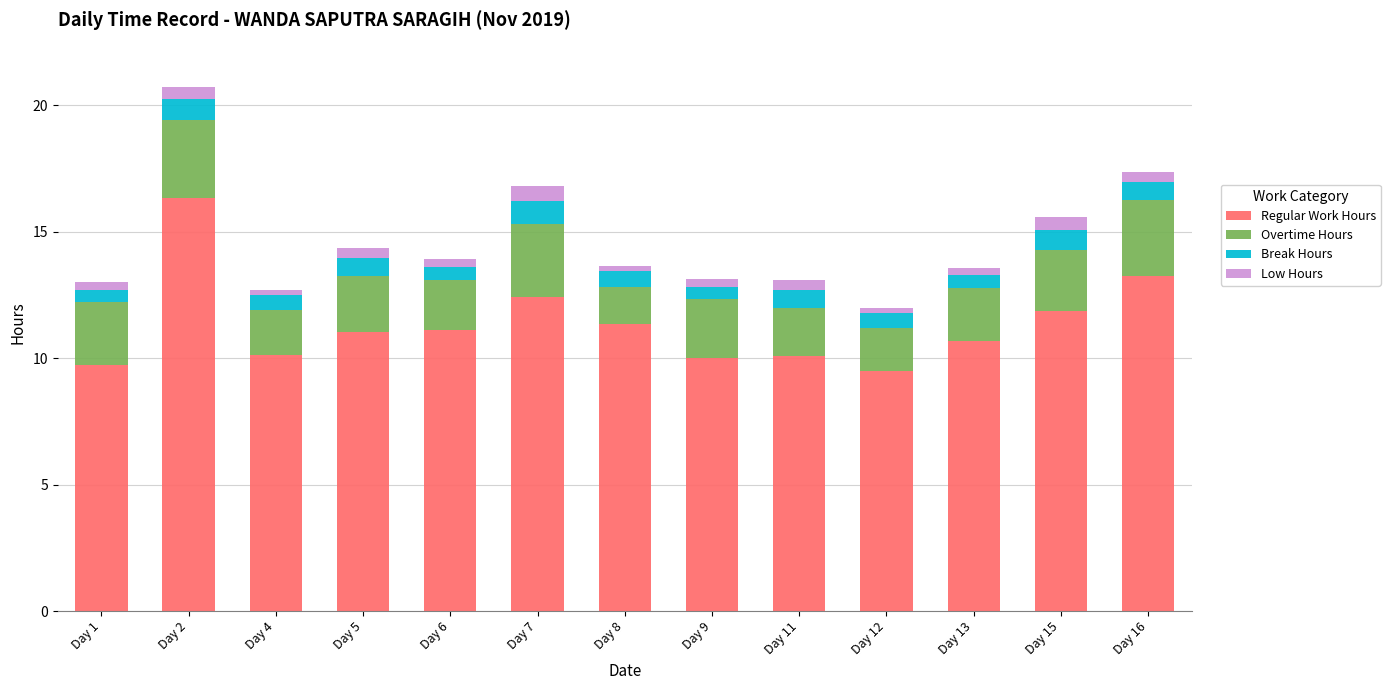

At which label does Regular Work Hours reach its peak?

Day 2